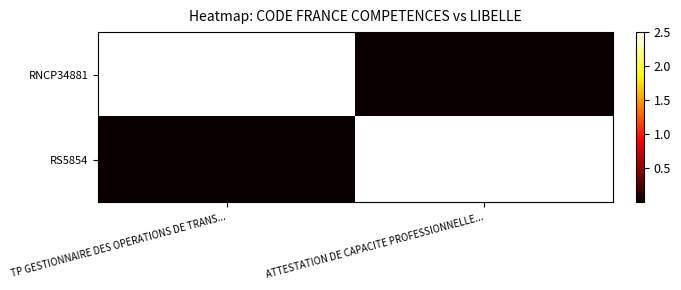

At which category does the chart reach its peak across all series?

TP GESTIONNAIRE DES OPERATIONS DE TRANS...